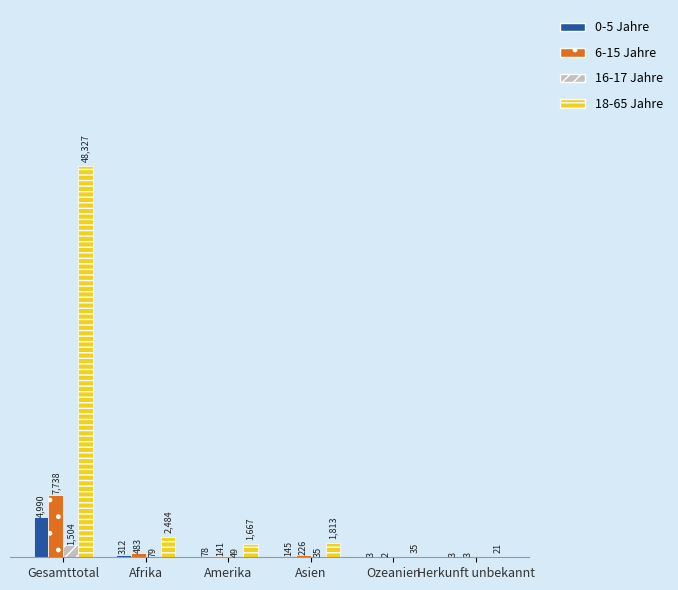

At which category is the sum across all series the highest?

Gesamttotal